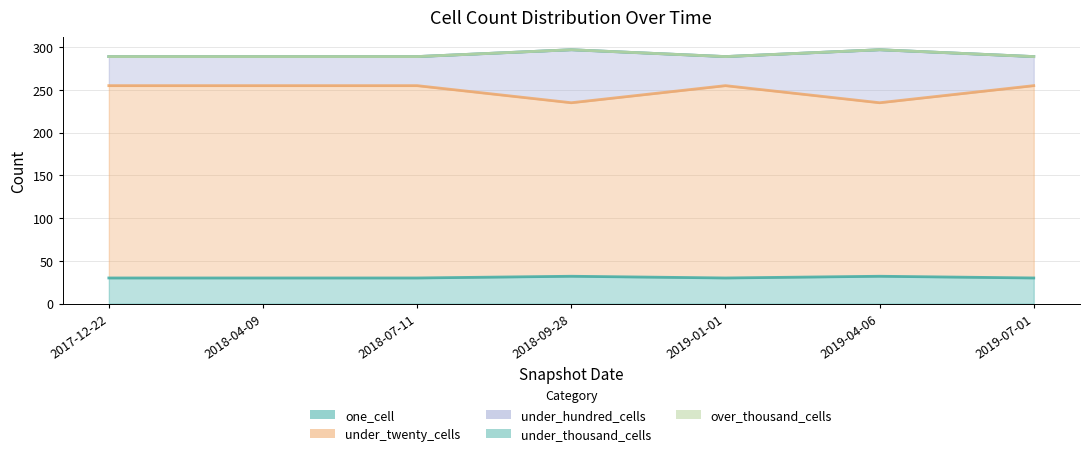

What is the sum of all under_twenty_cells values?

1745